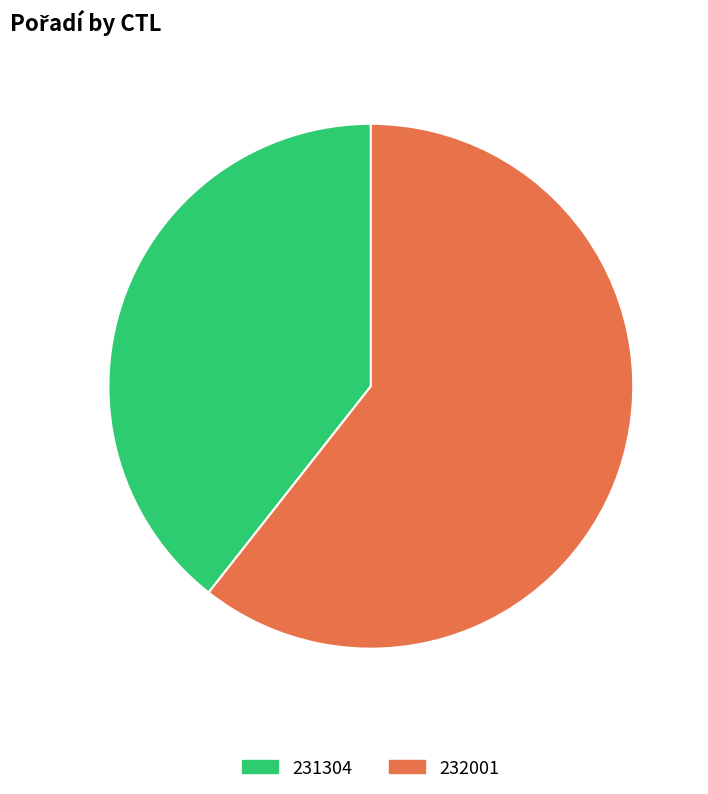

Count the number of slices in the pie.

2